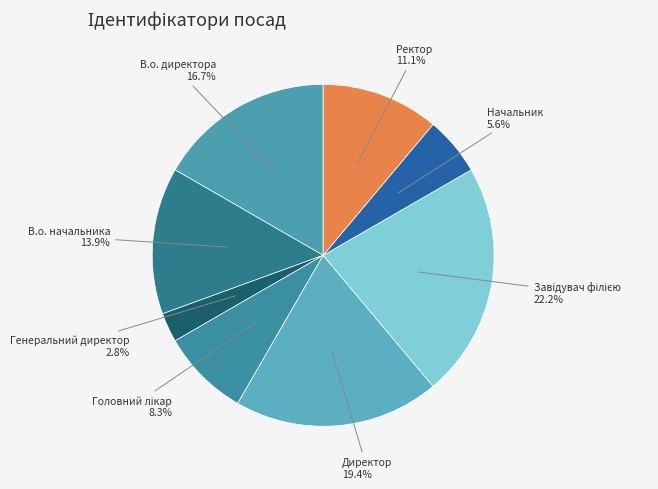

To the nearest percent, what is the average slice percentage?

12%